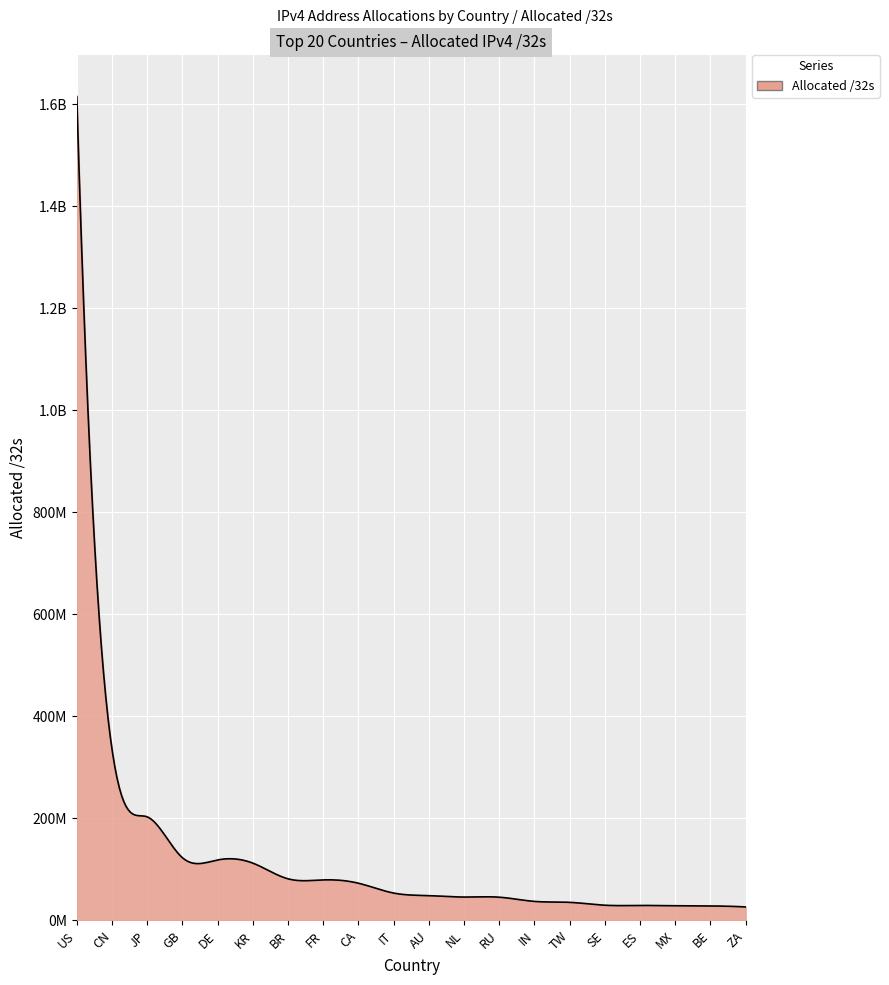

Is this an area chart (filled region under the line)?

Yes